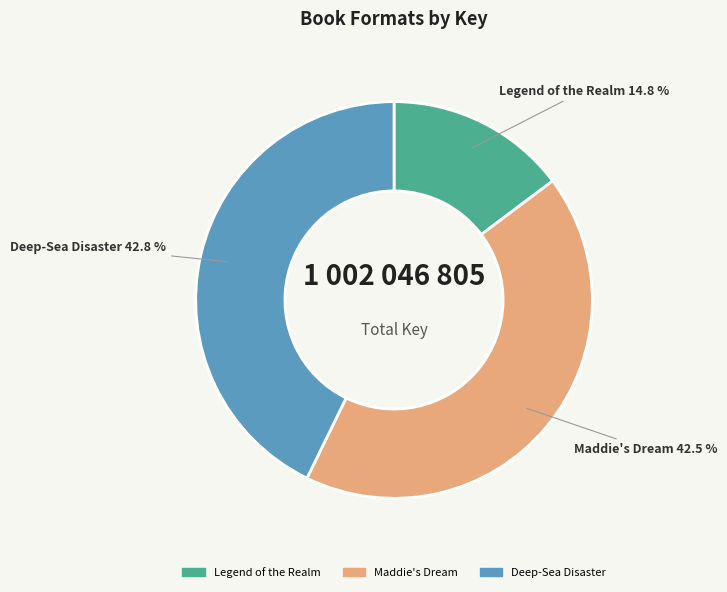

How many segments does this pie chart have?

3